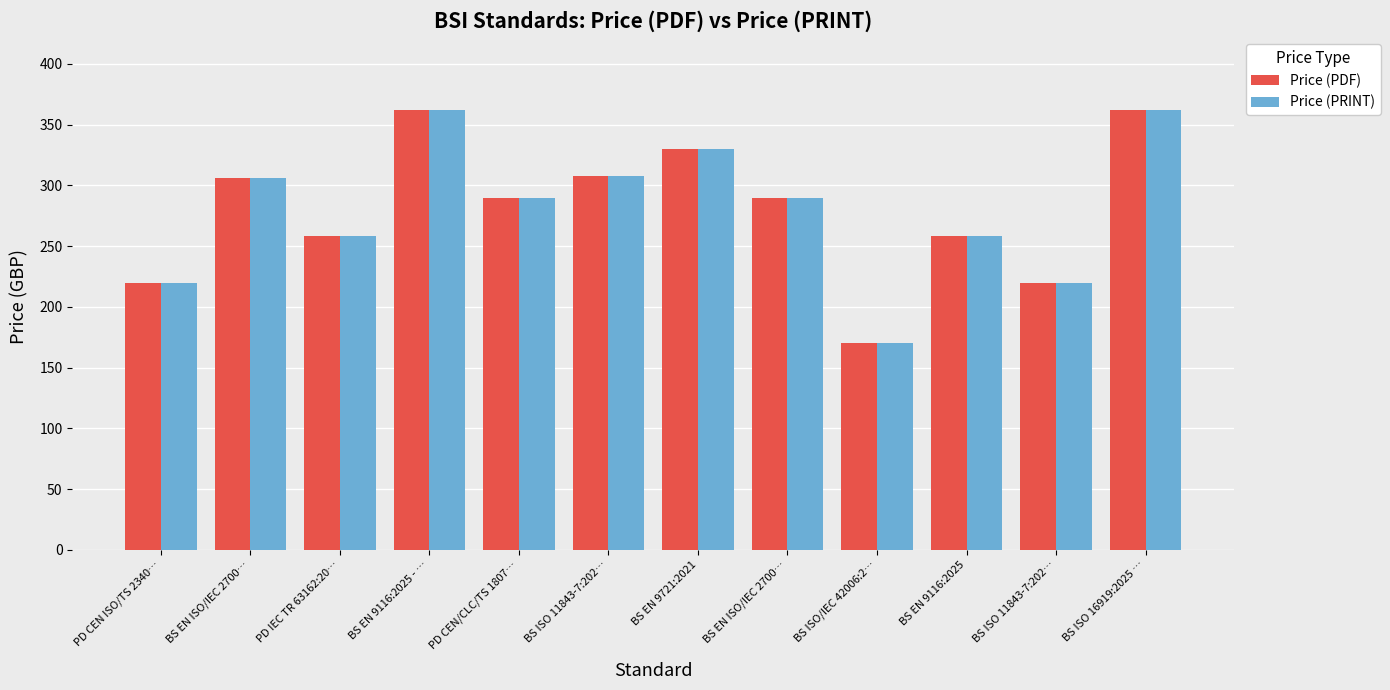

What are all the series names shown in the legend?

Price (PDF), Price (PRINT)